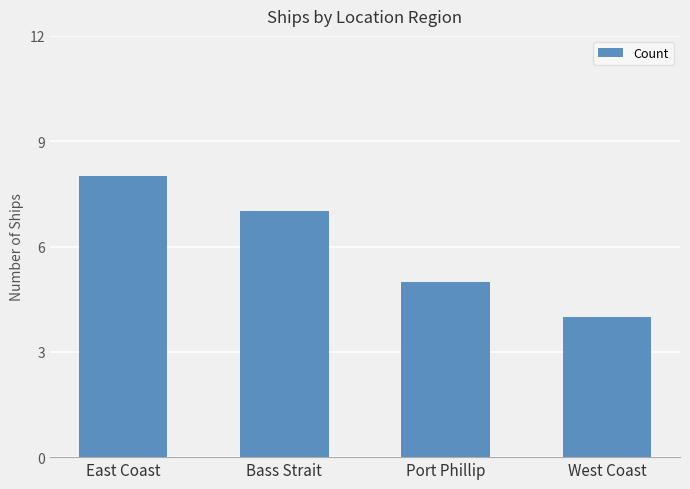

Rank the categories by value from lowest to highest.

West Coast, Port Phillip, Bass Strait, East Coast